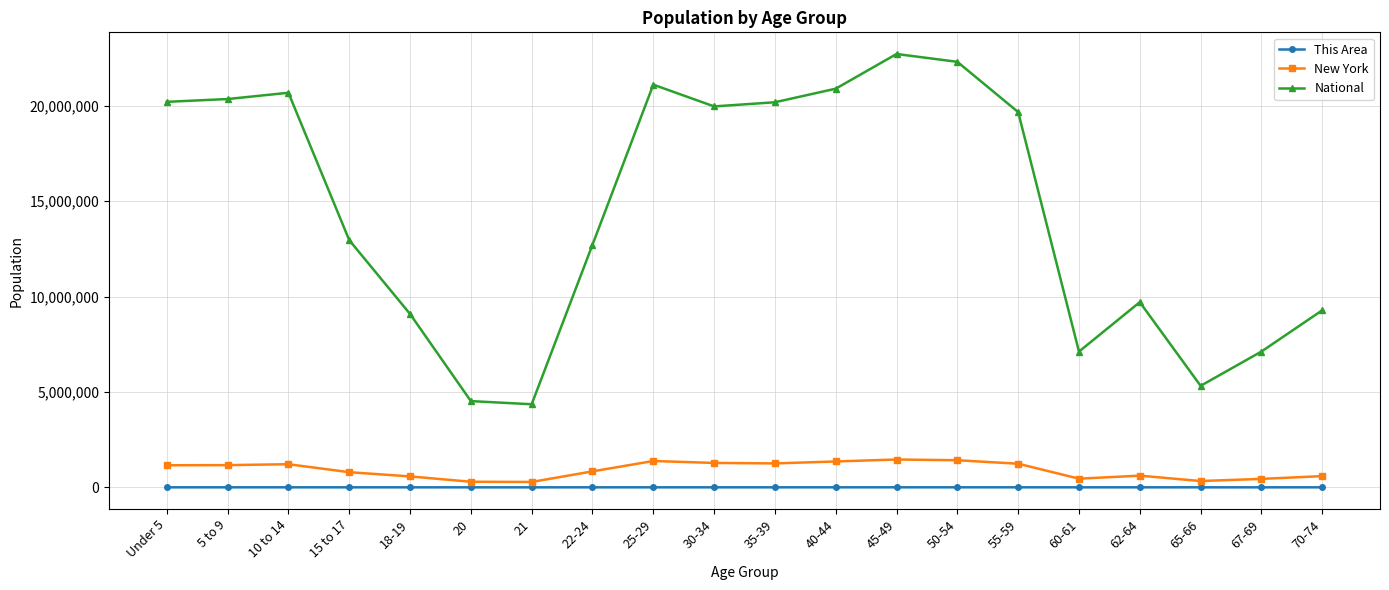

Rank the series at 30-34 from lowest to highest value.

This Area, New York, National